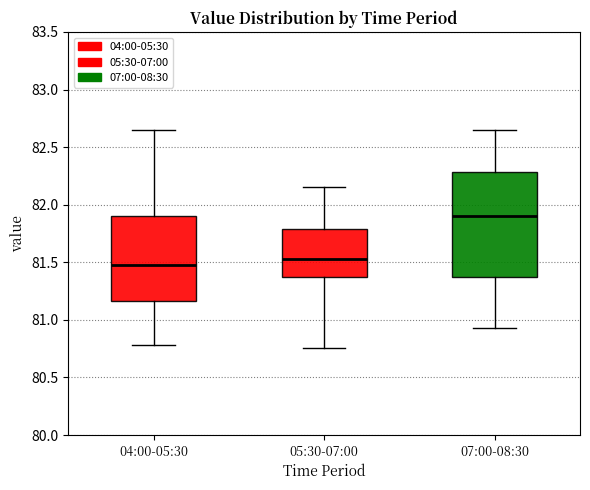

Reading left to right, transcribe this box plot: for each box, give where its median line is, the range the box spans, and where its two whiskers end, as read against the y-axis. The values are not printed on the chart, so give them approximately, as read against the axis.

04:00-05:30: median 81.50, box 81.15 to 81.90, whiskers 80.80 to 82.65
05:30-07:00: median 81.55, box 81.35 to 81.80, whiskers 80.75 to 82.15
07:00-08:30: median 81.90, box 81.40 to 82.30, whiskers 80.95 to 82.65